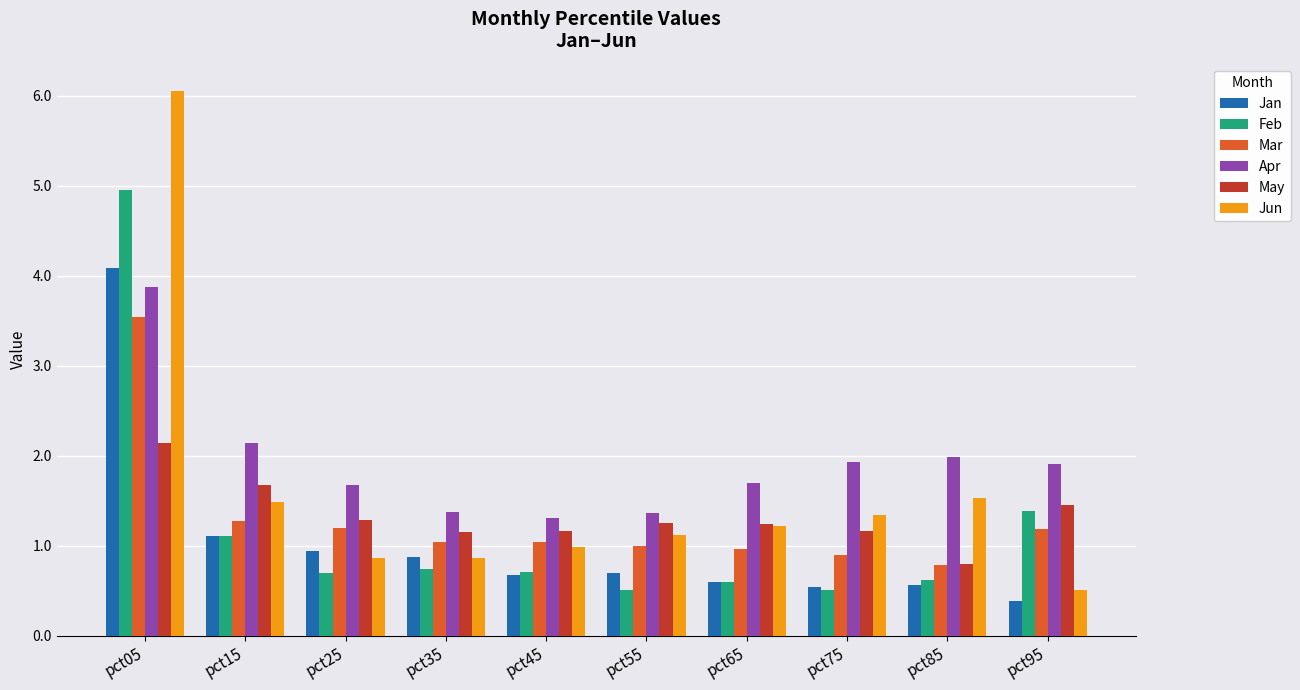

Are the bars grouped side by side (vs. stacked)?

Yes